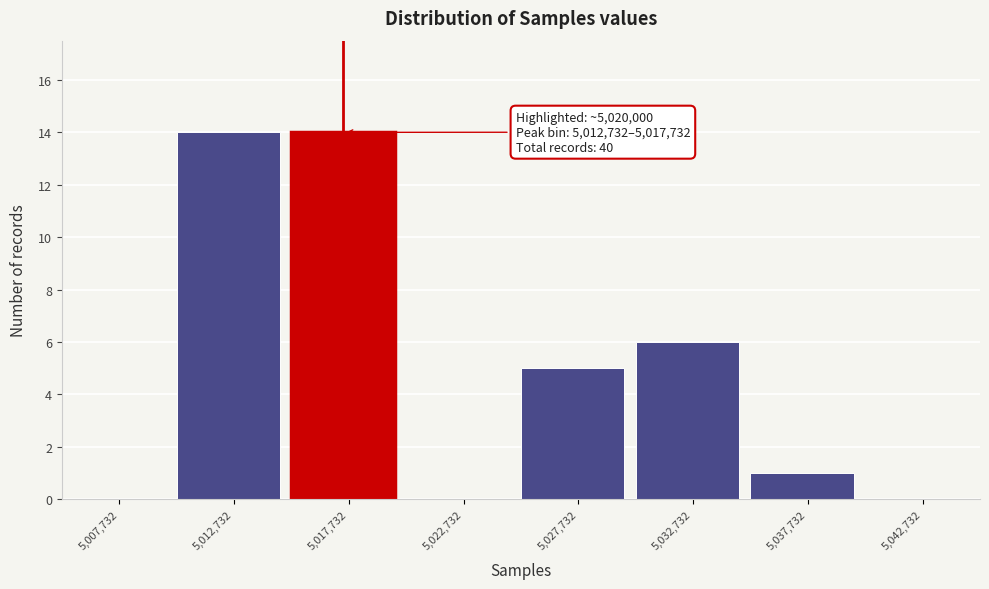

Reading left to right, what are all the values shown in this chart?

5,007,732=0	5,012,732=14	5,017,732=14	5,022,732=0	5,027,732=5	5,032,732=6	5,037,732=1	5,042,732=0